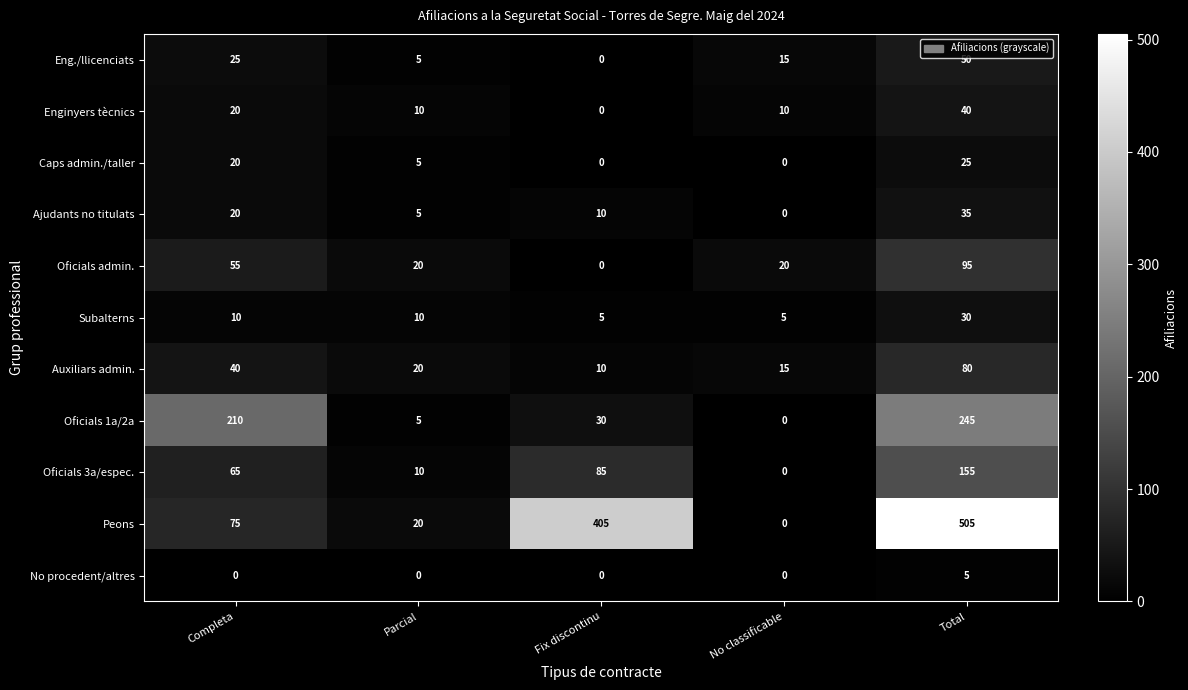

Which series has the largest total across all categories?

Peons